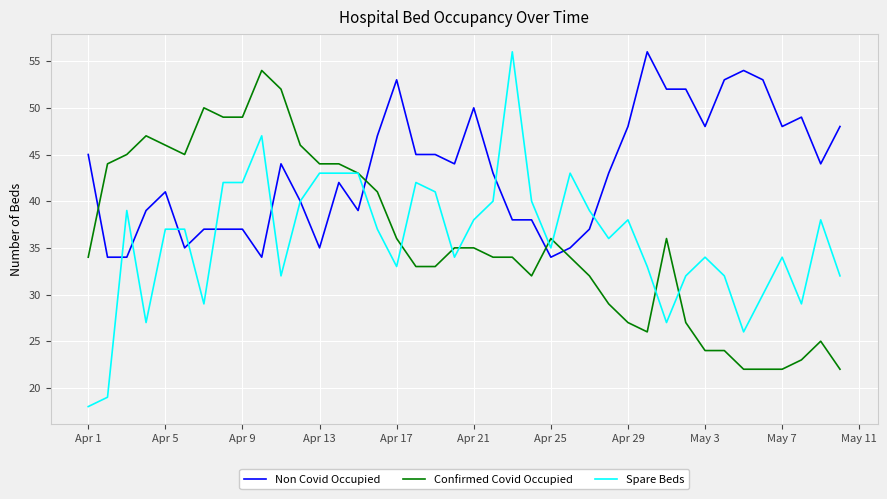

Which series has the largest total across all categories?

Non Covid Occupied